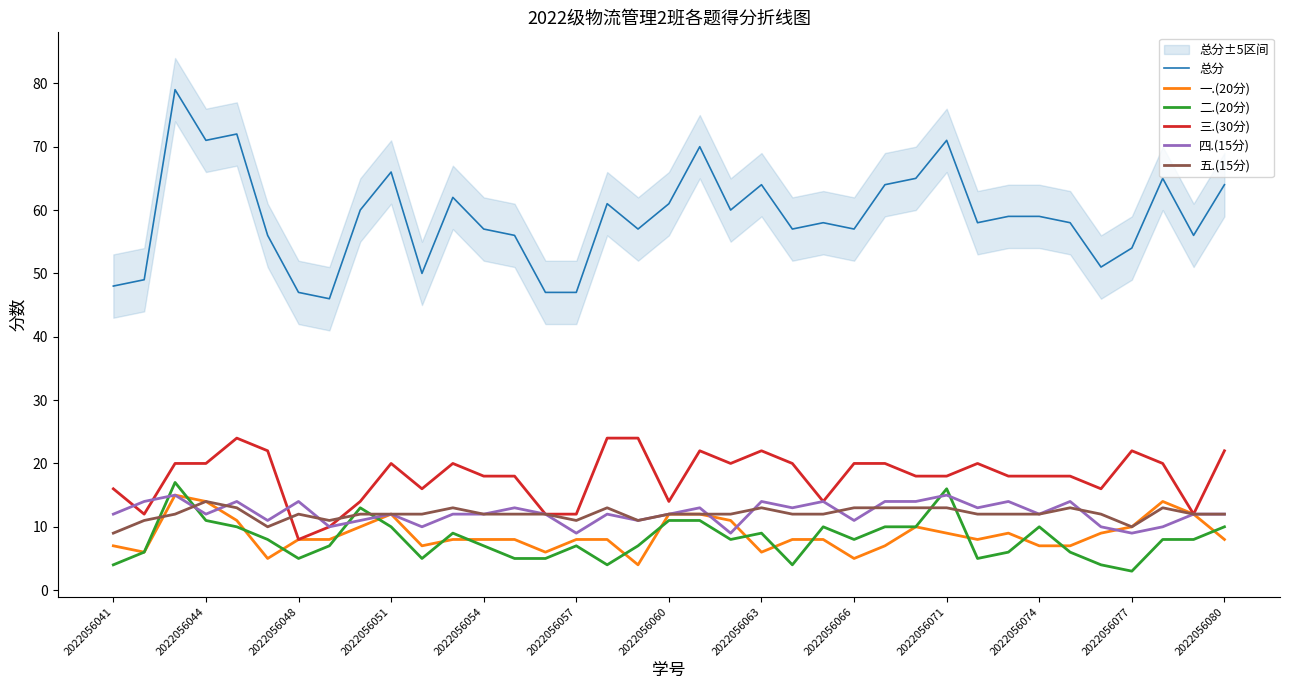

True or false: 一.(20分) and 总分 cross at least once.

False